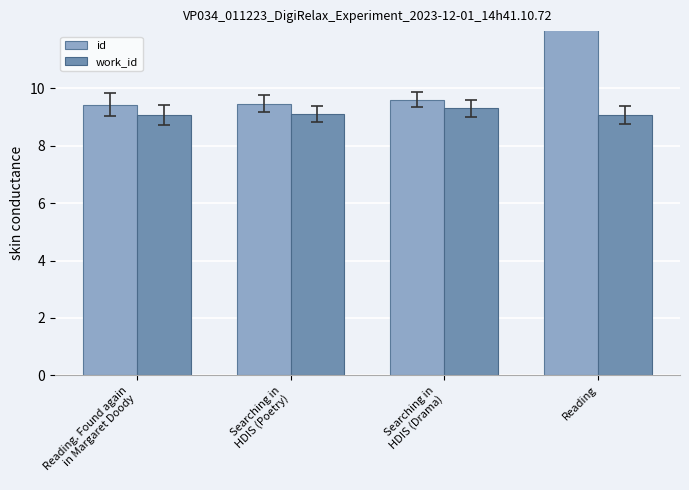

What is the label of the 3rd bar from the right?

Searching in
HDIS (Poetry)